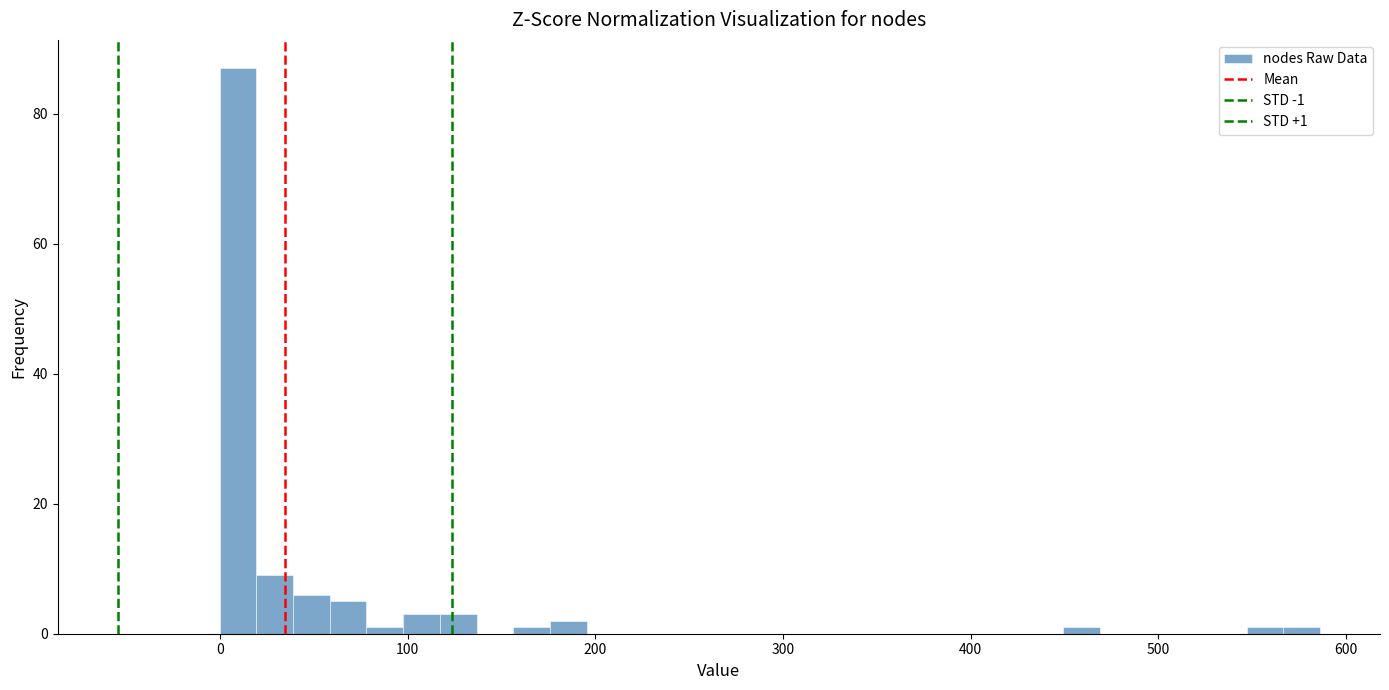

Read against the x-axis, roughly where is the centre of the tallest bar?

10